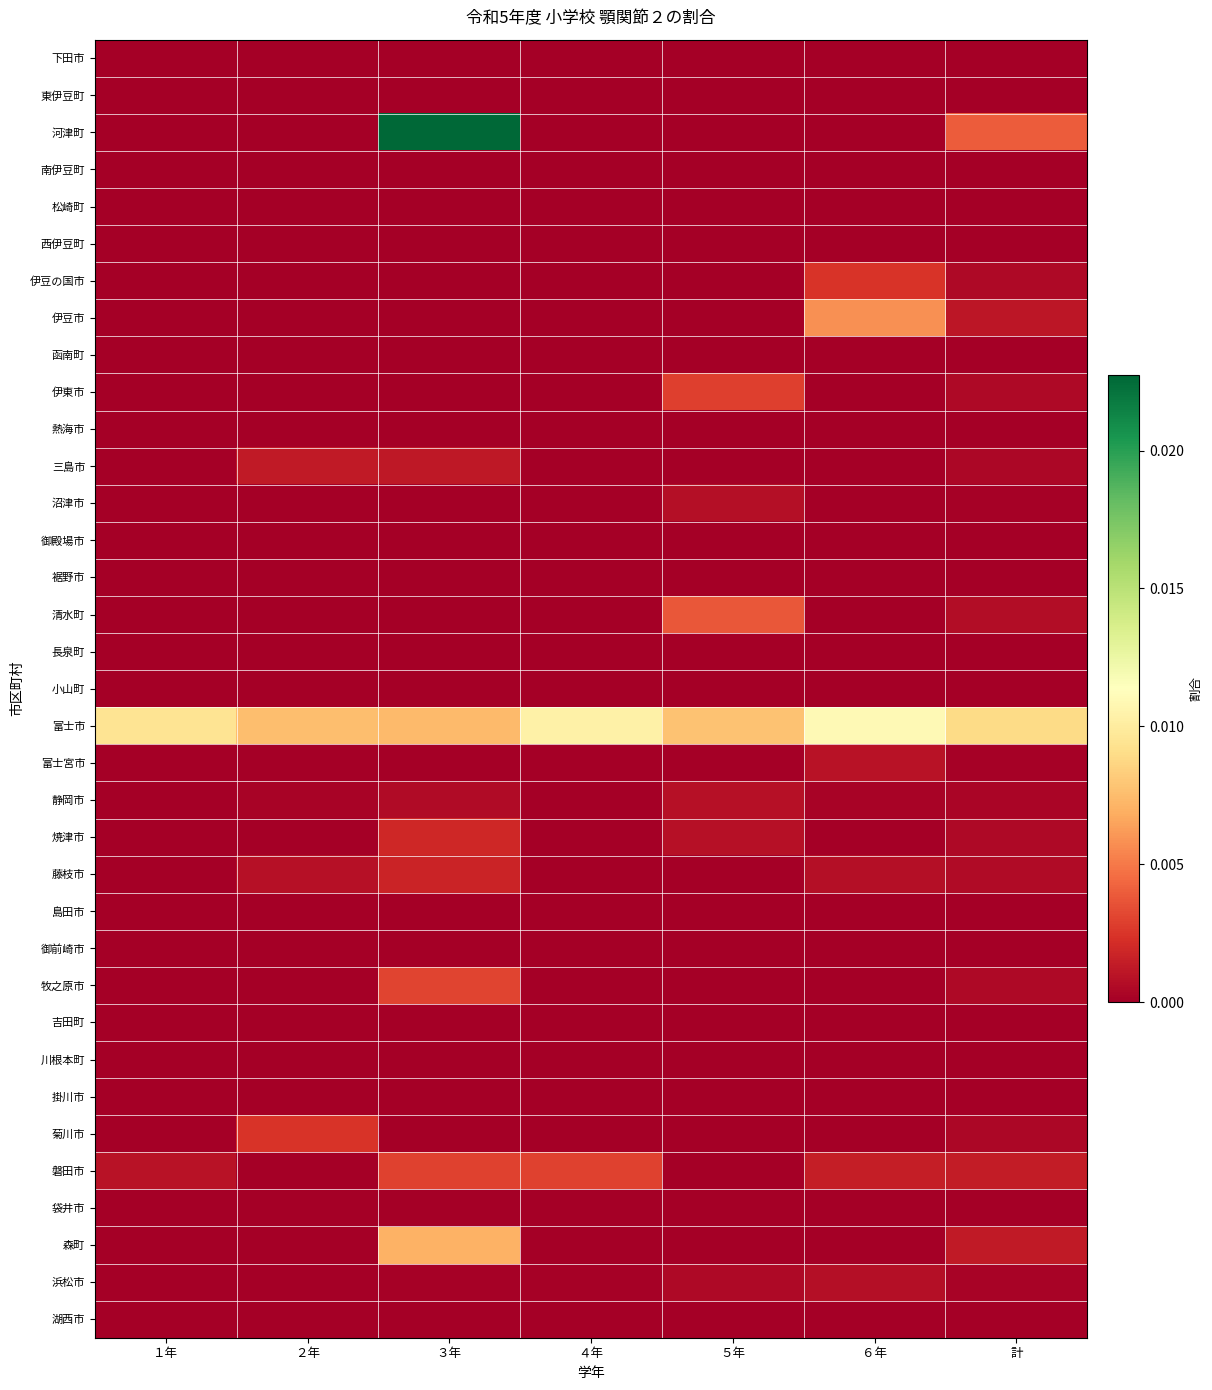

Which series has the largest total across all categories?

富士市